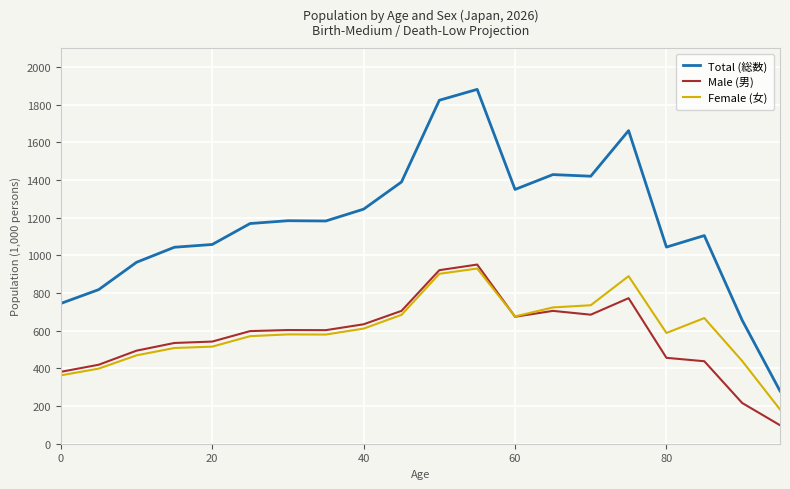

What is the difference between the maximum and minimum values in the Female (女) series?

748.2